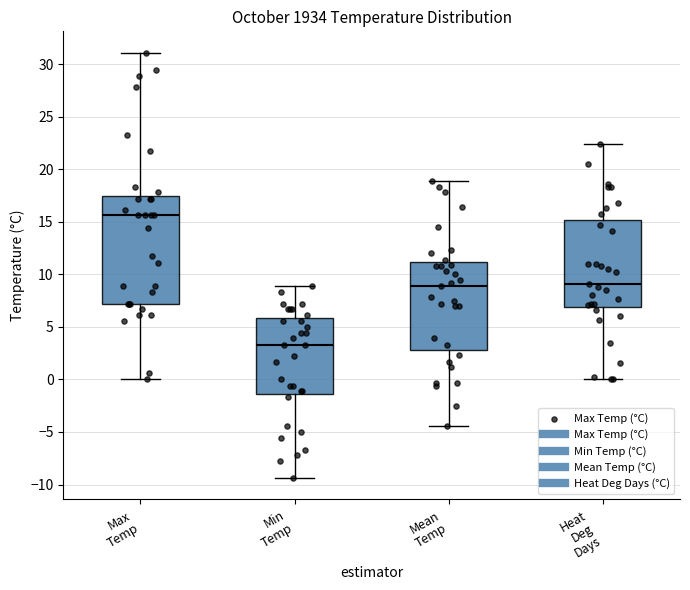

Comparing the boxes themselves (not the whiskers), which one is the tallest?

Max Temp